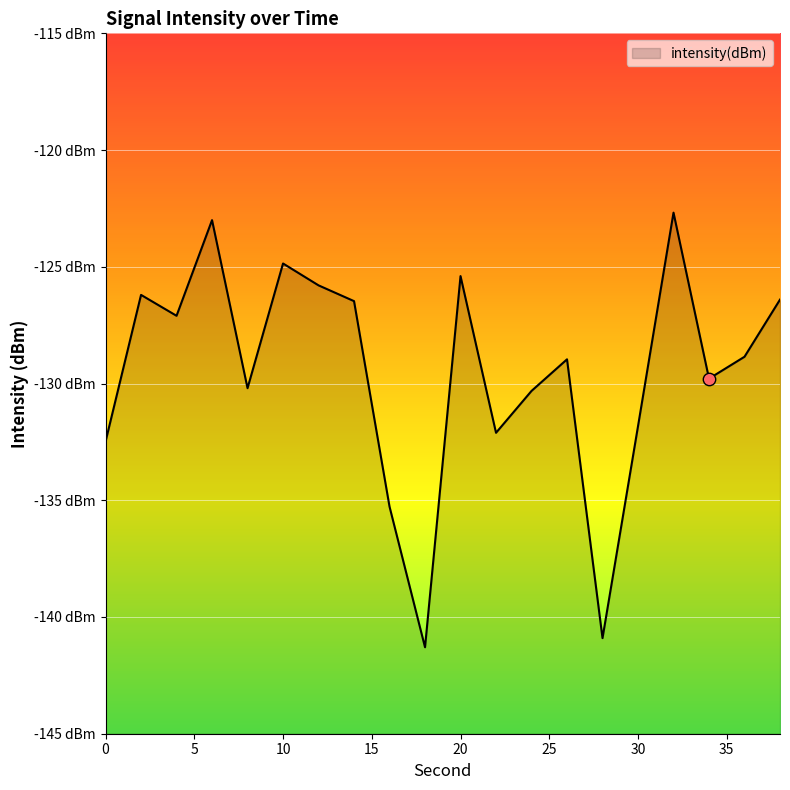

Between 2 and 10, which is larger?

10